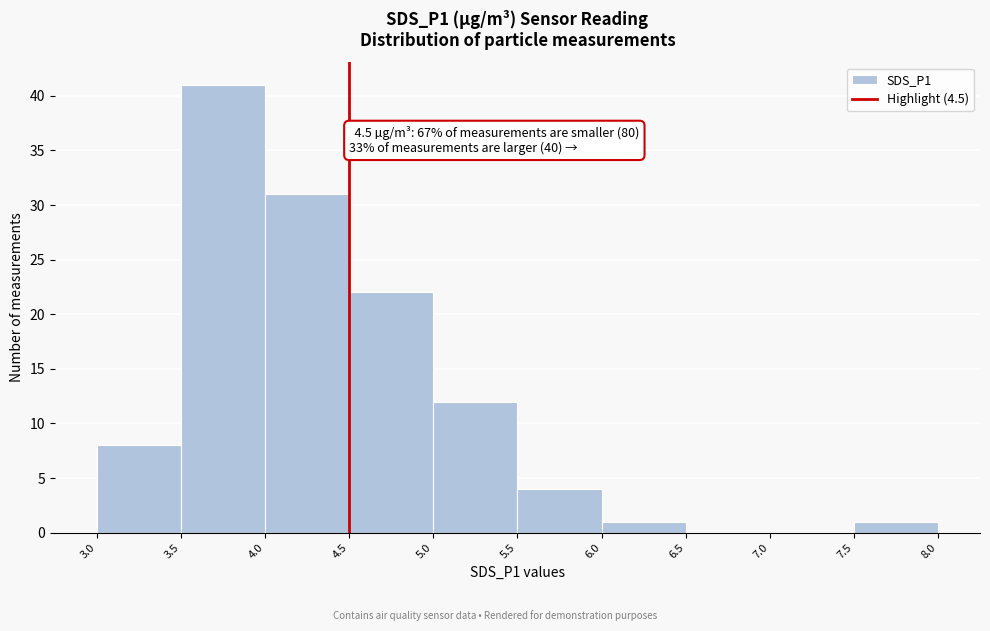

Which range on the x-axis has the tallest bar?

3.5 to 4.0